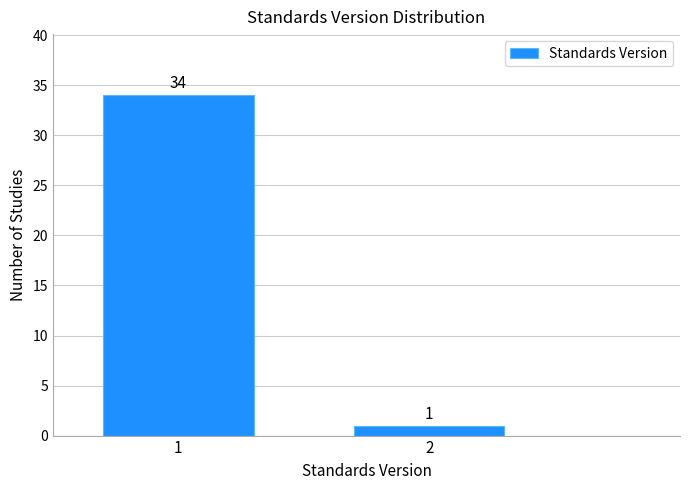

Reading left to right, extract all data points from this chart.

1=34	2=1